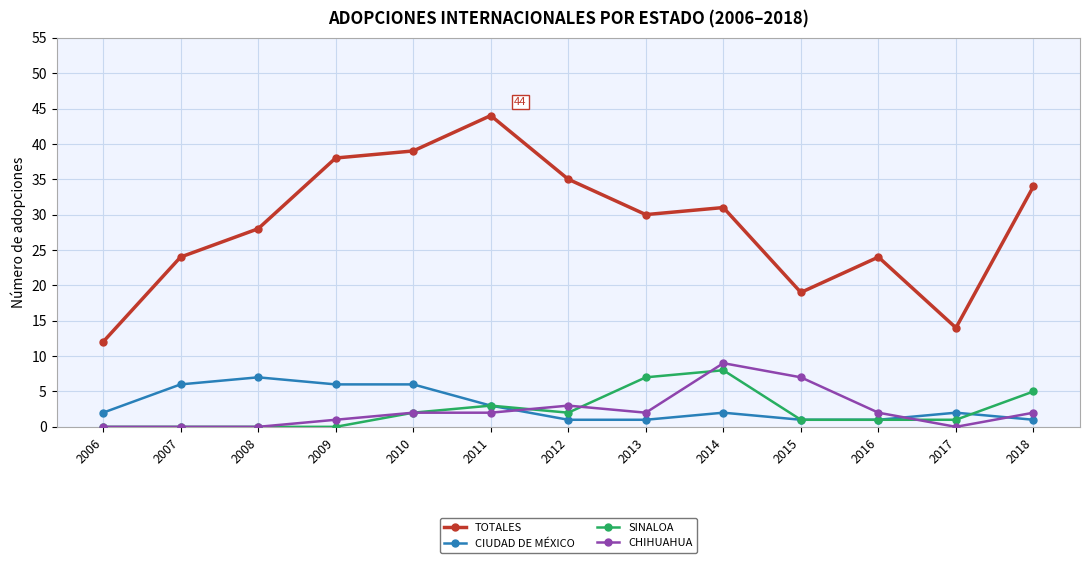

List the series in order of their peak value, lowest first.

CIUDAD DE MÉXICO, SINALOA, CHIHUAHUA, TOTALES